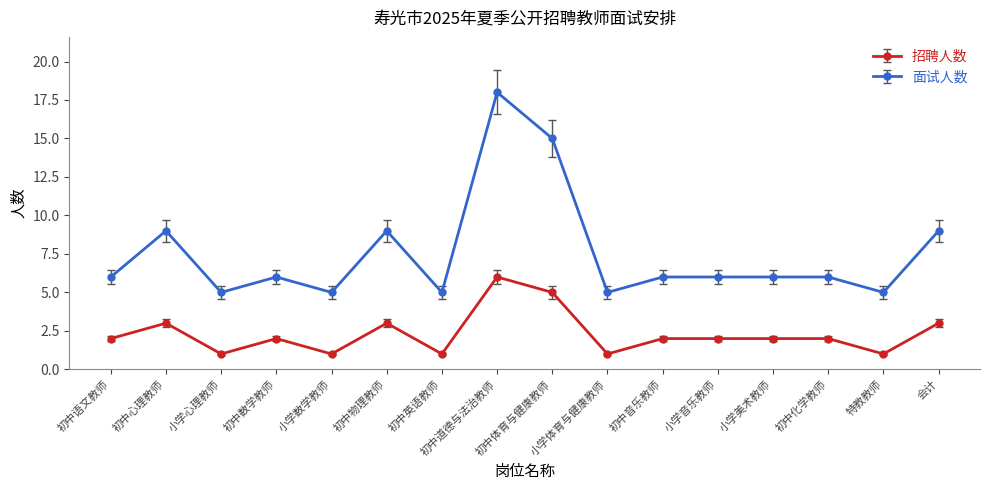

At how many categories does at least one series exceed 11?

2